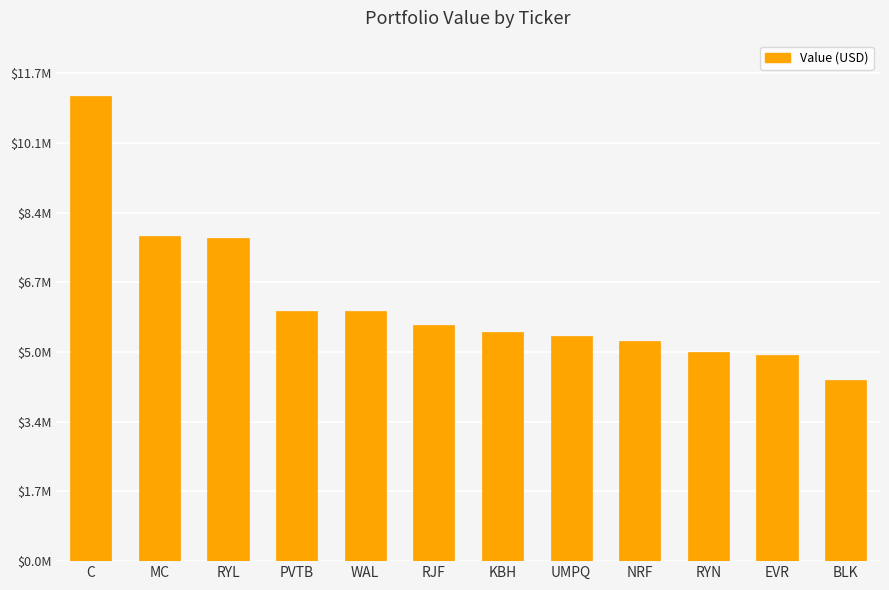

The value at RJF is 8626675. True or false?

False